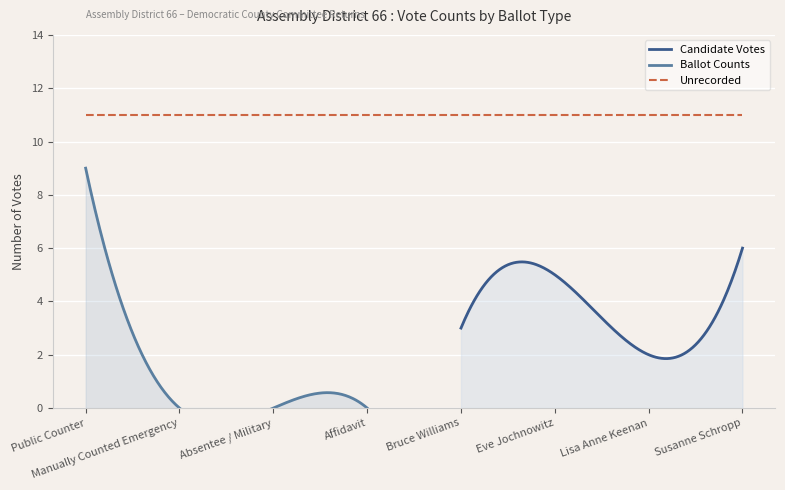

Which series has the largest total across all categories?

Unrecorded